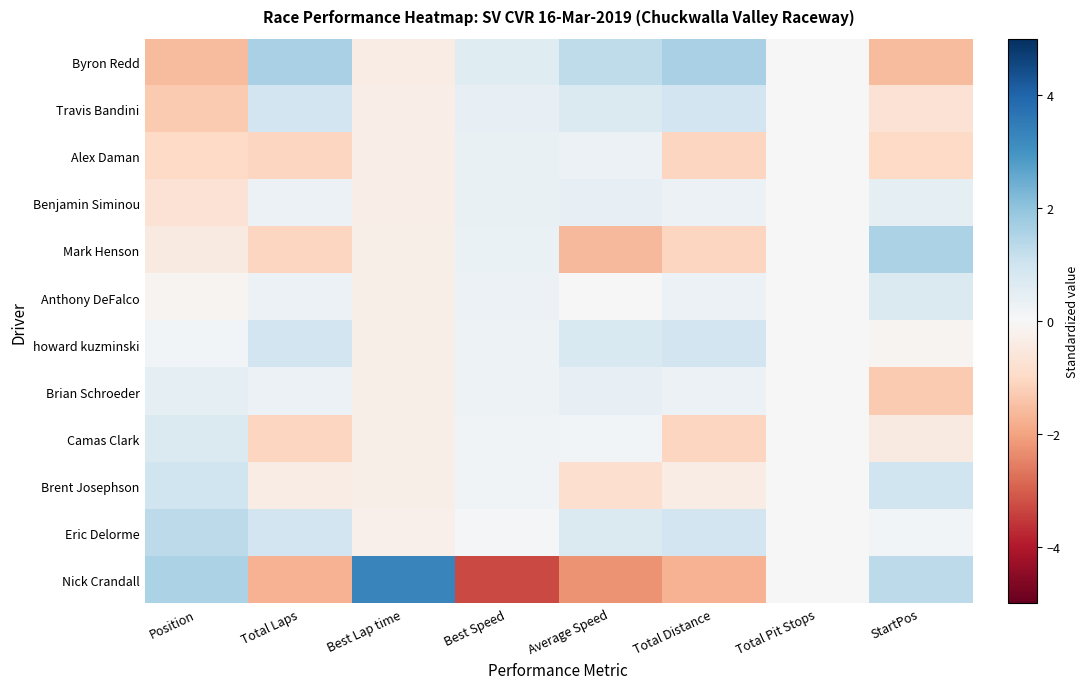

What is the minimum value shown in the chart?

-3.3